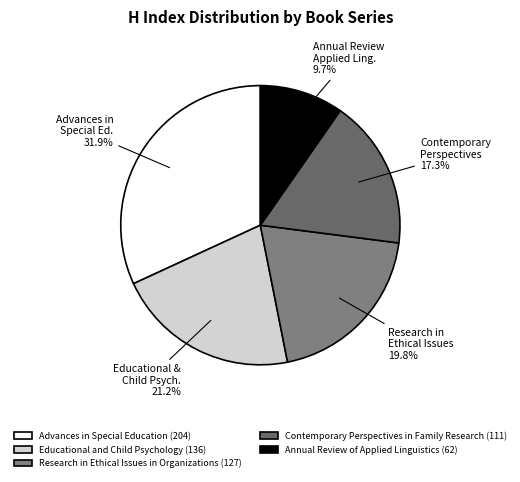

To the nearest percent, what is the average slice percentage?

20%